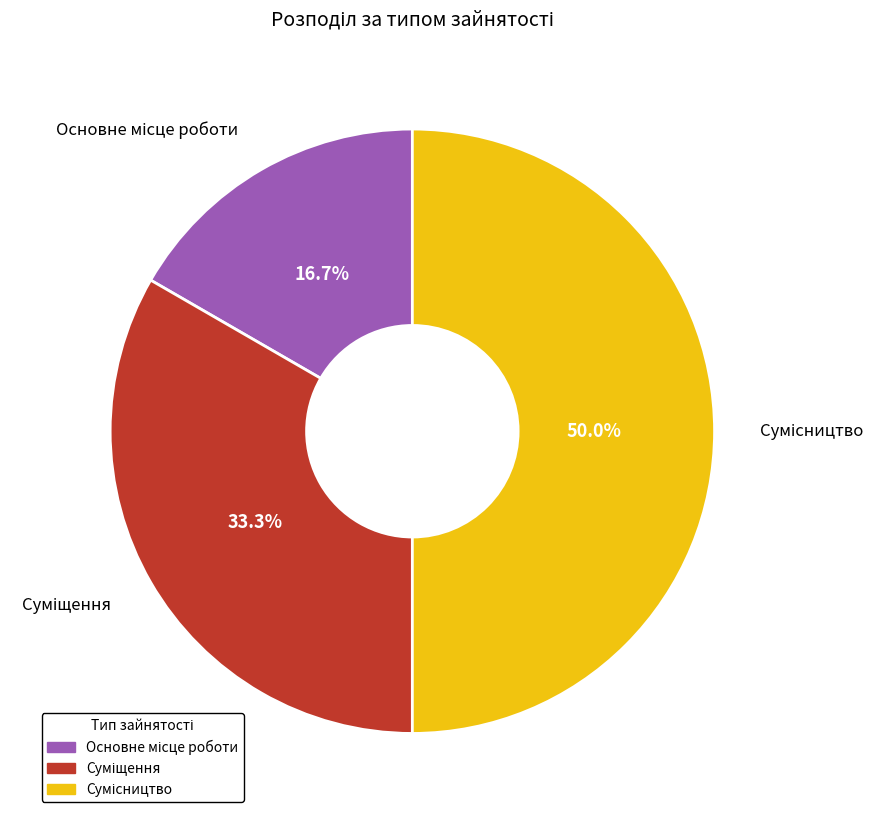

True or false: Сумісництво accounts for 36% of the total.

False